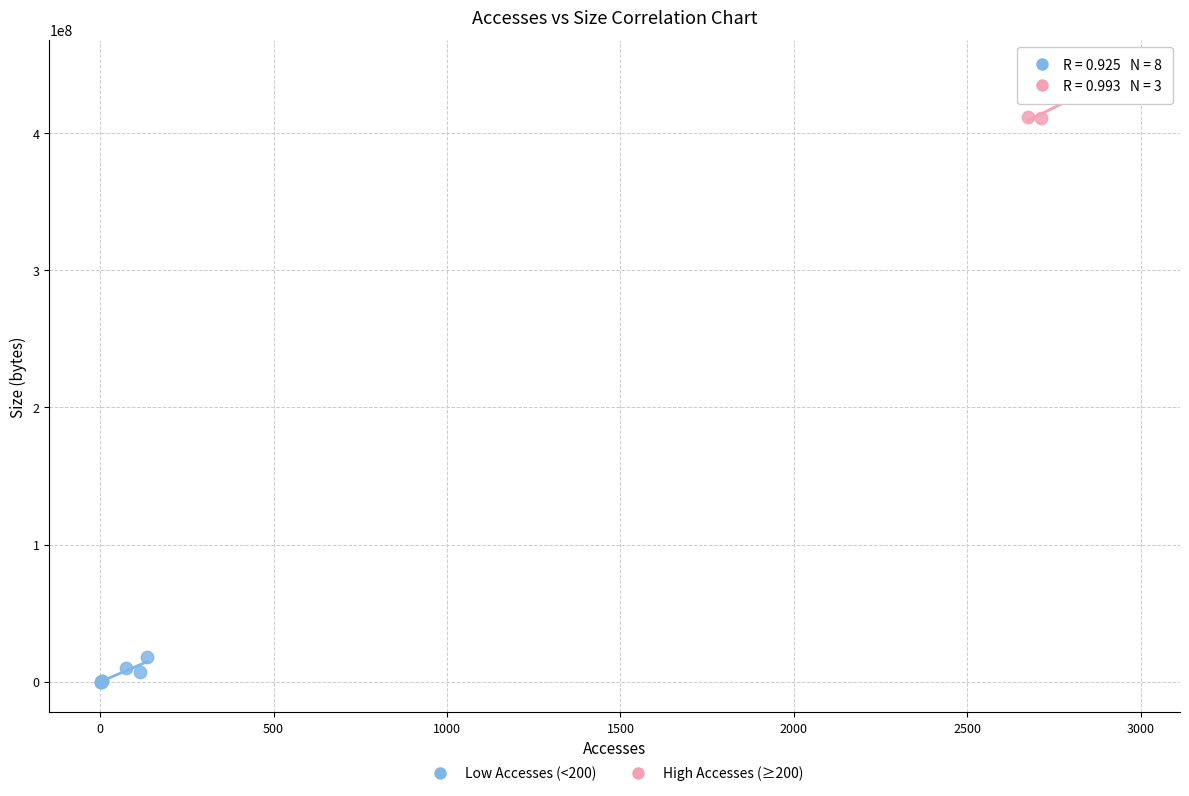

Which series contains the lowest Y value?

Low Accesses (<200)